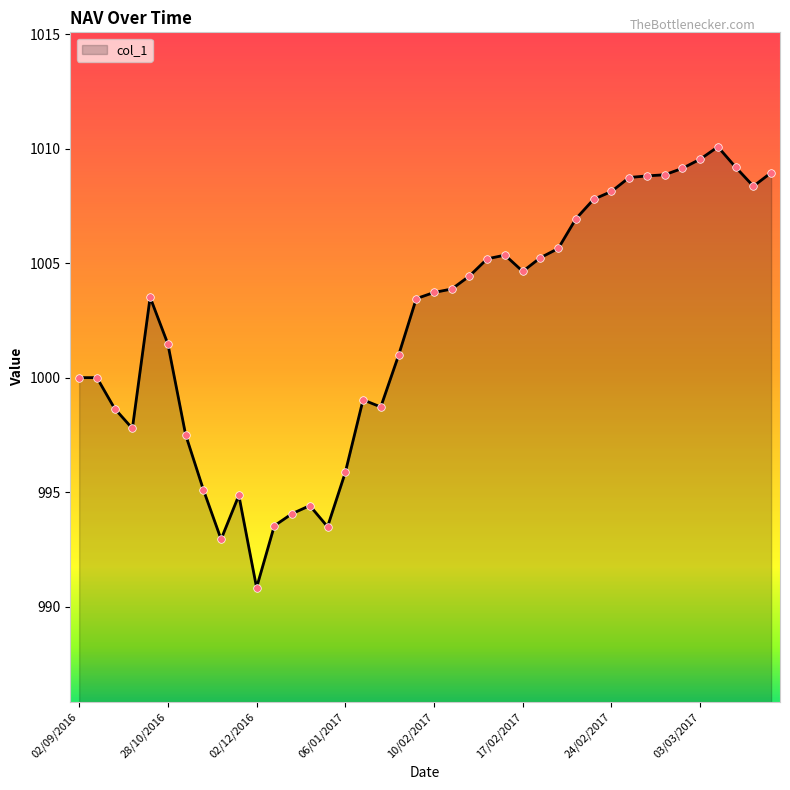

What is the greatest value displayed?

1010.1